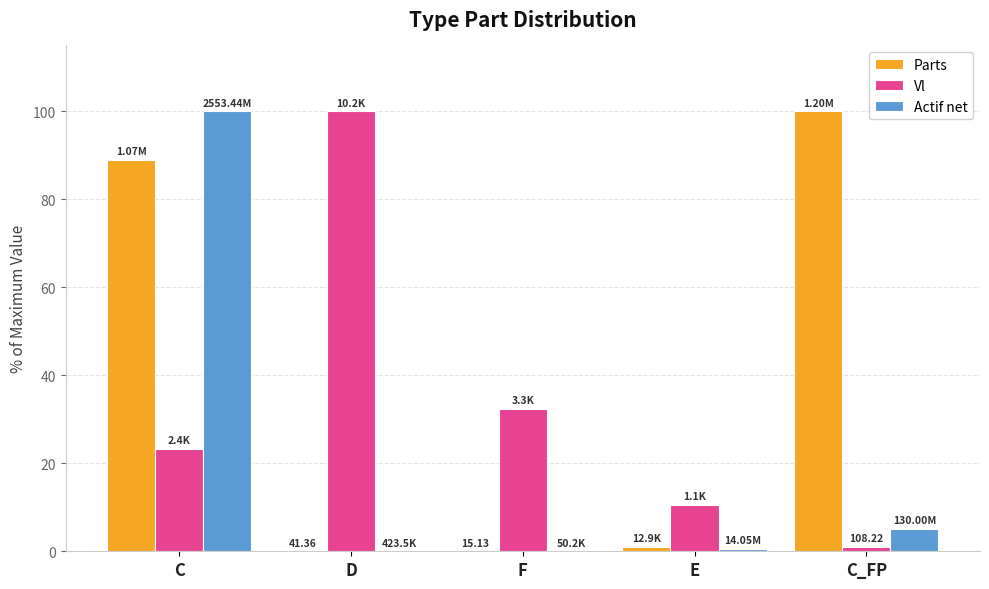

Which series changed the most between D and F?

Vl